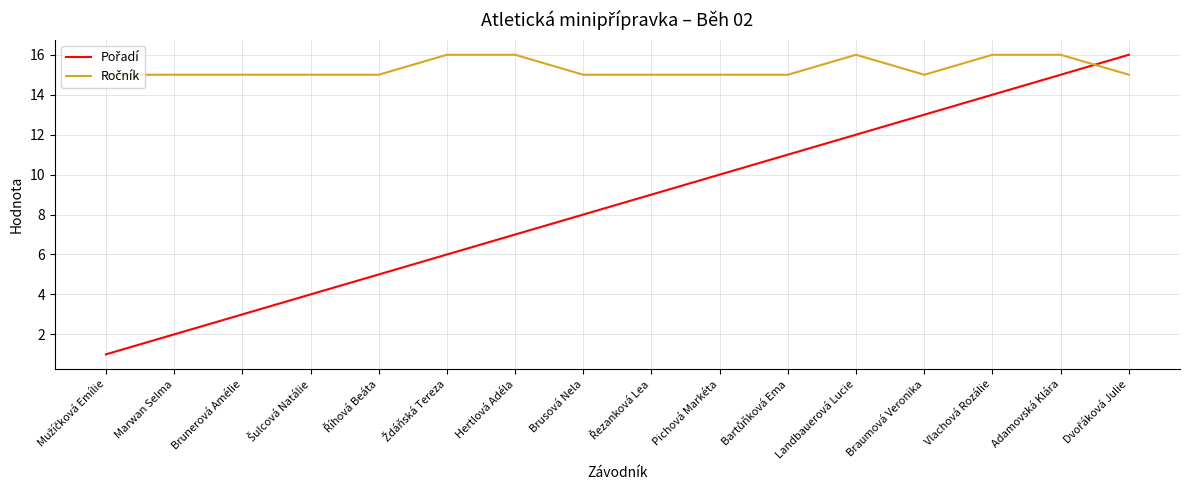

What is the maximum value shown in the chart?

16